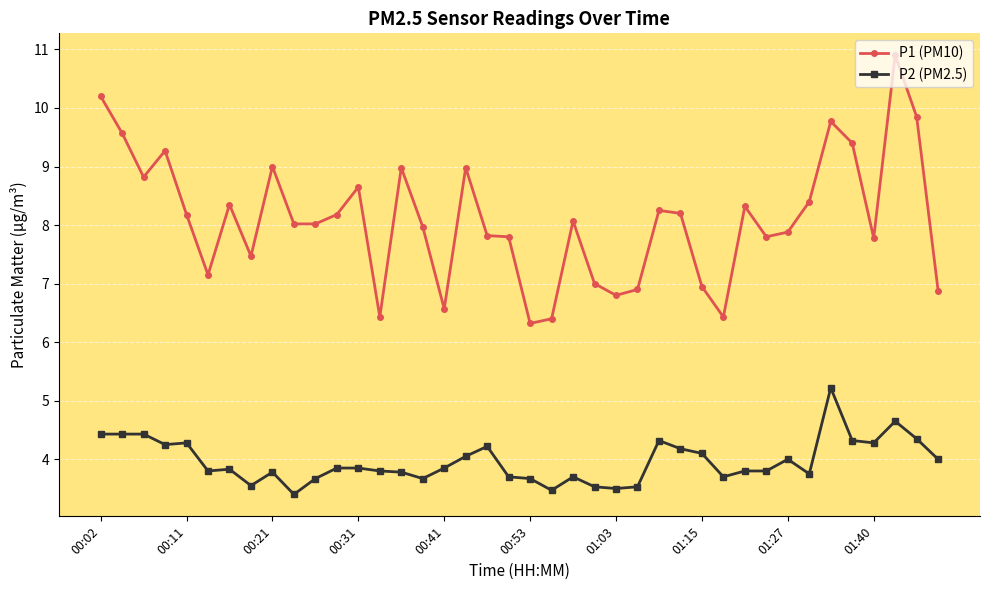

Which series has the largest range (max minus min)?

P1 (PM10)